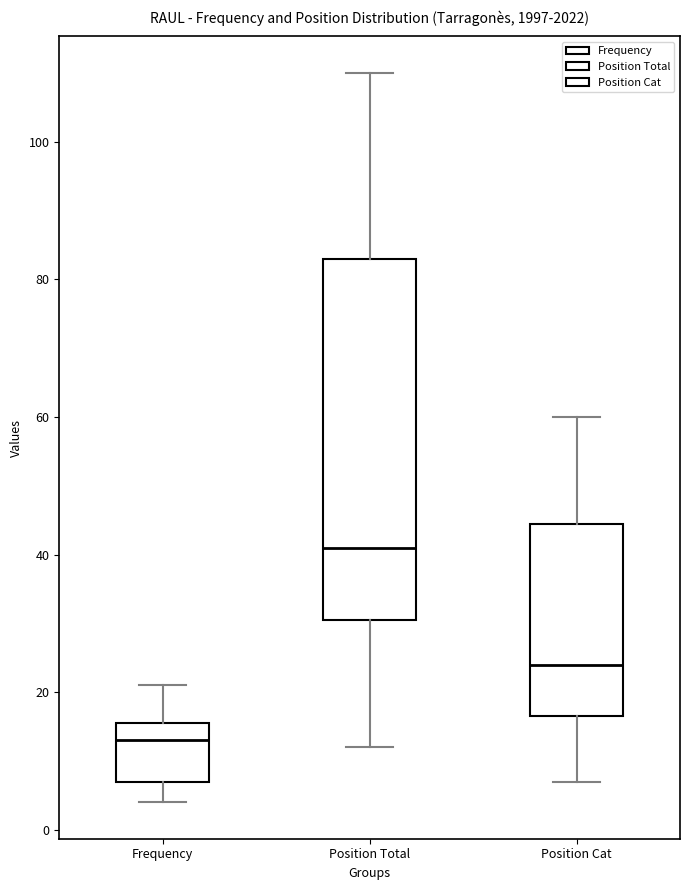

Reading left to right, read every box against the y-axis: the position of its median line, the range the box covers, and the ends of its whiskers. The values are not printed on the chart, so give them approximately, as read against the axis.

Frequency: median 14, box 8 to 16, whiskers 4 to 22
Position Total: median 42, box 30 to 84, whiskers 12 to 110
Position Cat: median 24, box 16 to 44, whiskers 8 to 60